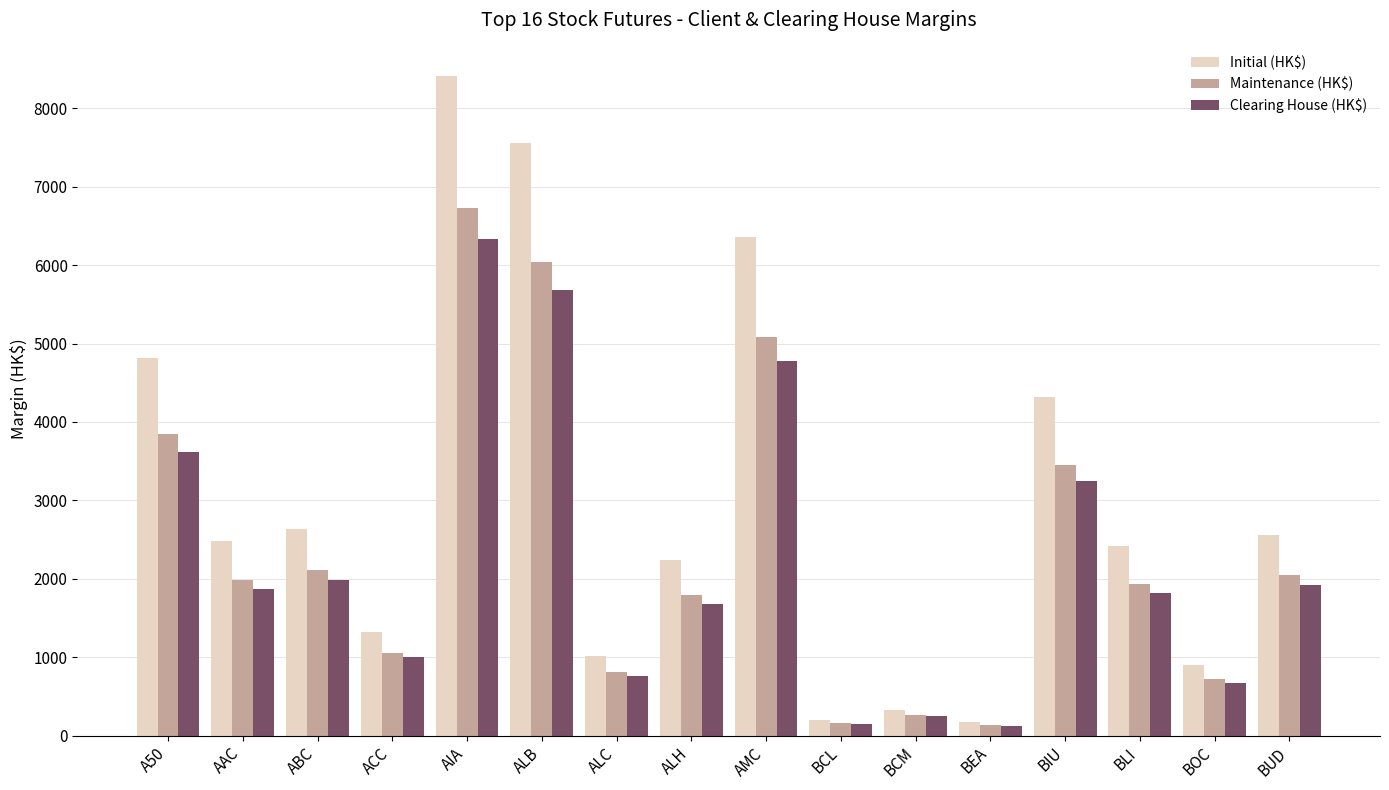

The value of Maintenance (HK$) at ALC is 411. True or false?

False